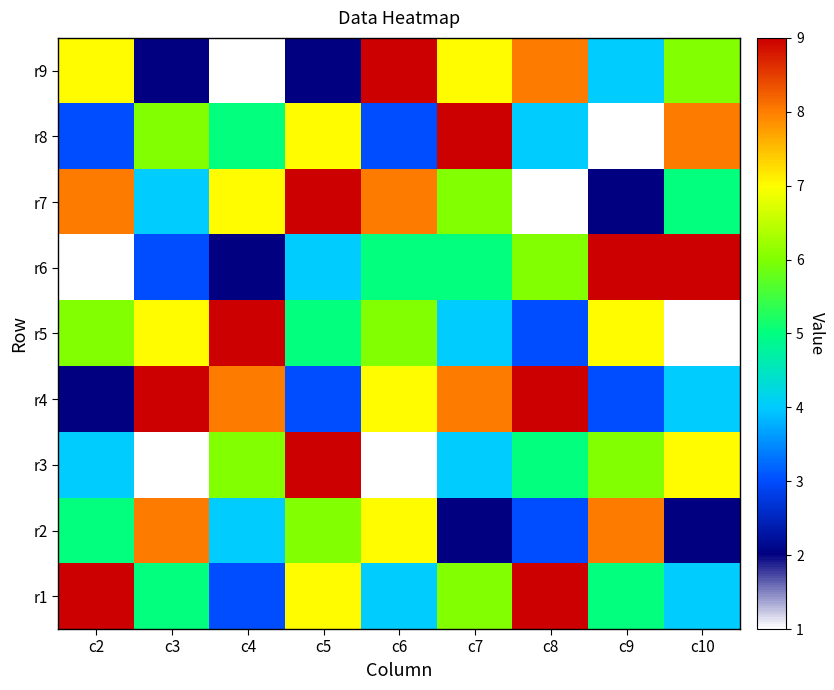

Which category has the highest value across all series?

c2